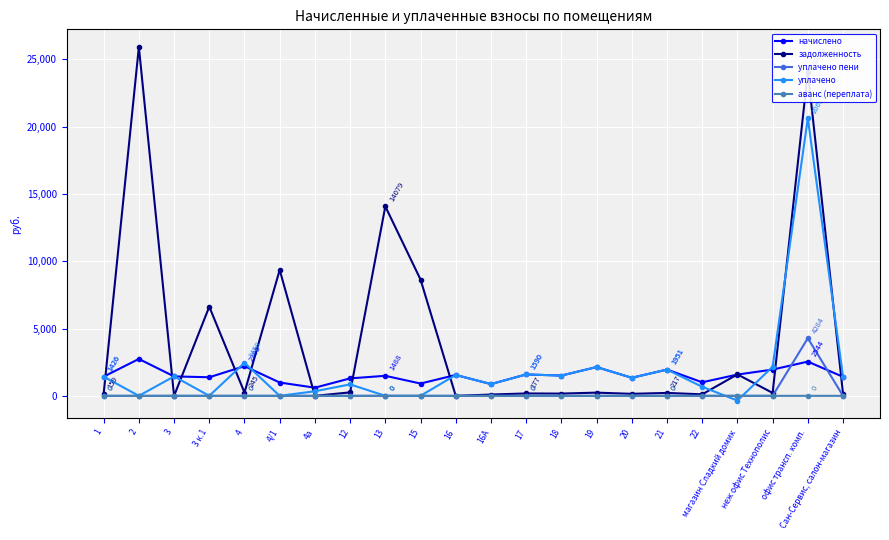

Is this an area chart (filled region under the line)?

No